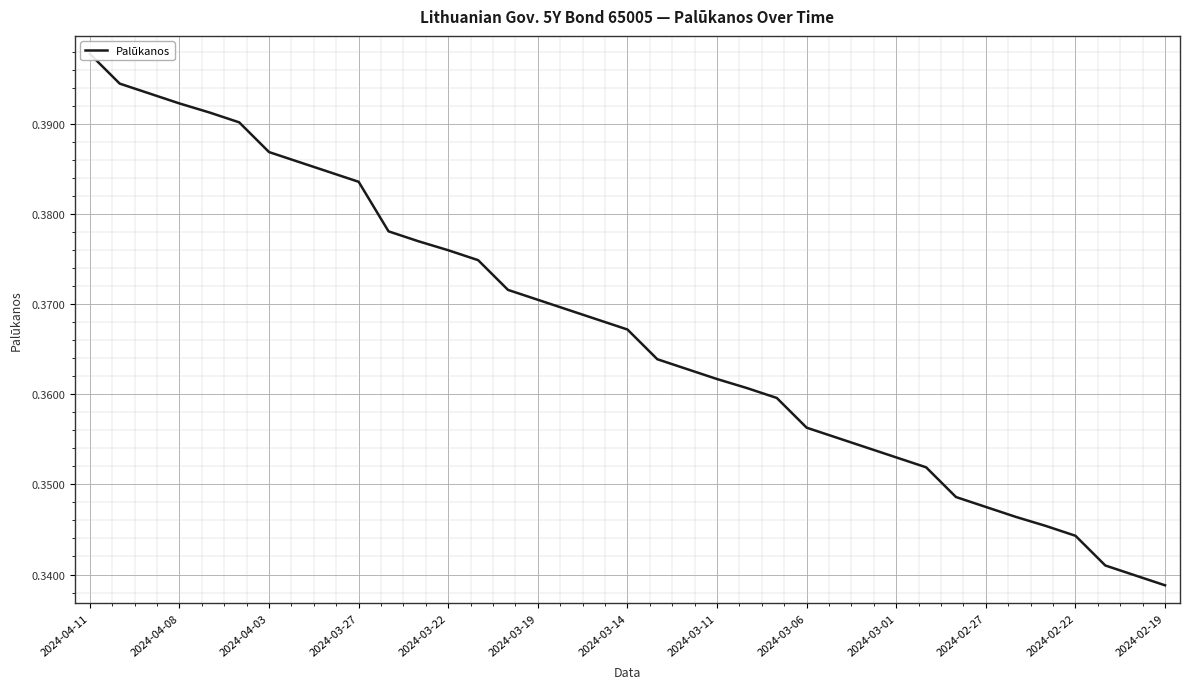

How many lines are shown in the chart?

1